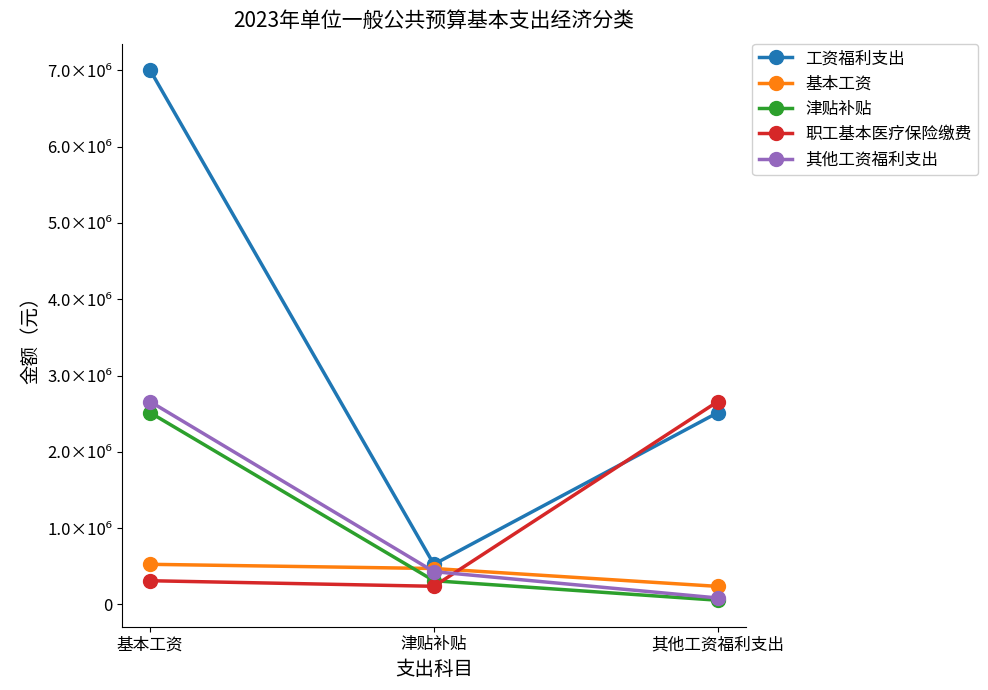

What are all the series names shown in the legend?

工资福利支出, 基本工资, 津贴补贴, 职工基本医疗保险缴费, 其他工资福利支出